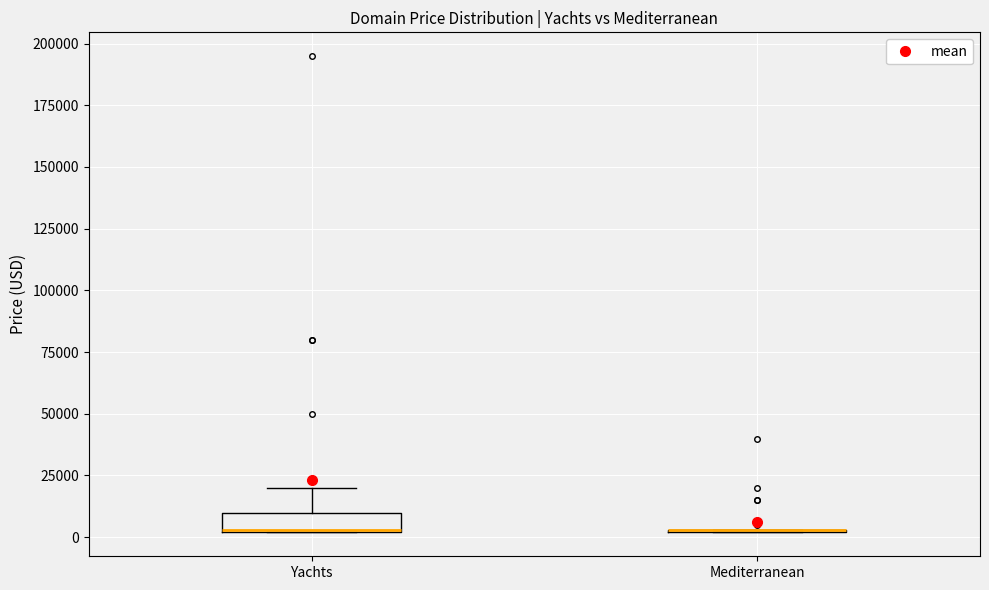

Where is the upper edge of the box for Yachts on the y-axis? The values are not printed on the chart, so give them approximately, as read against the axis.

10000